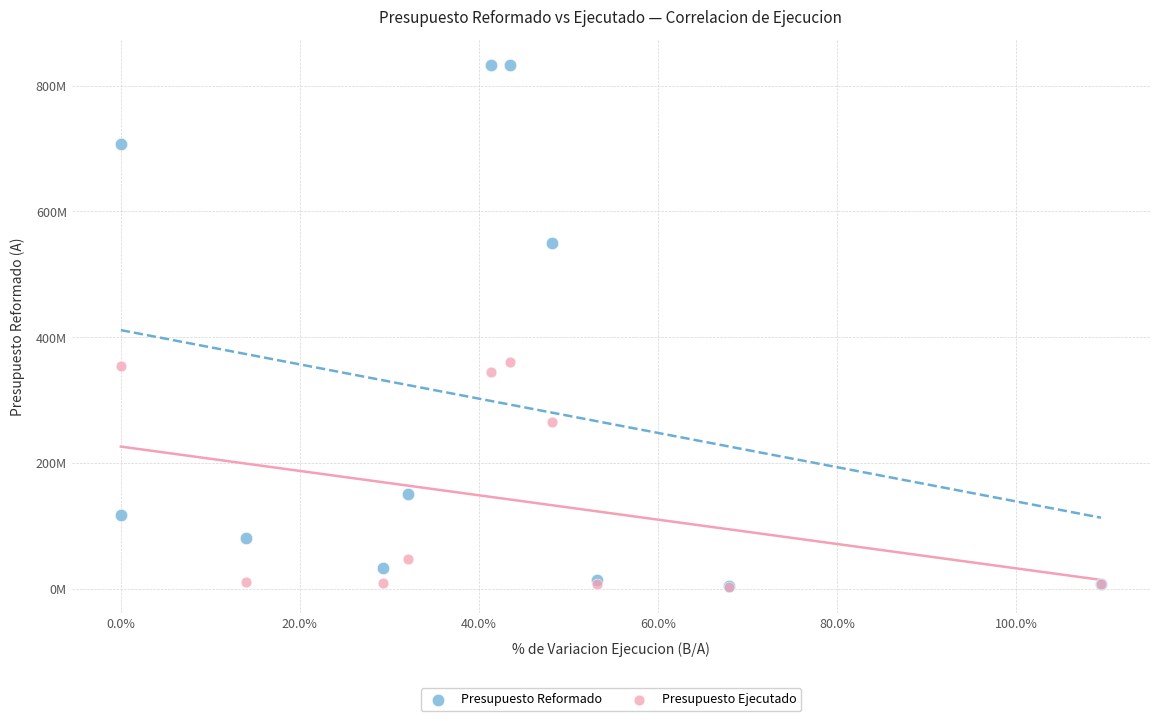

What are all the series names shown in the legend?

Presupuesto Reformado, Presupuesto Ejecutado